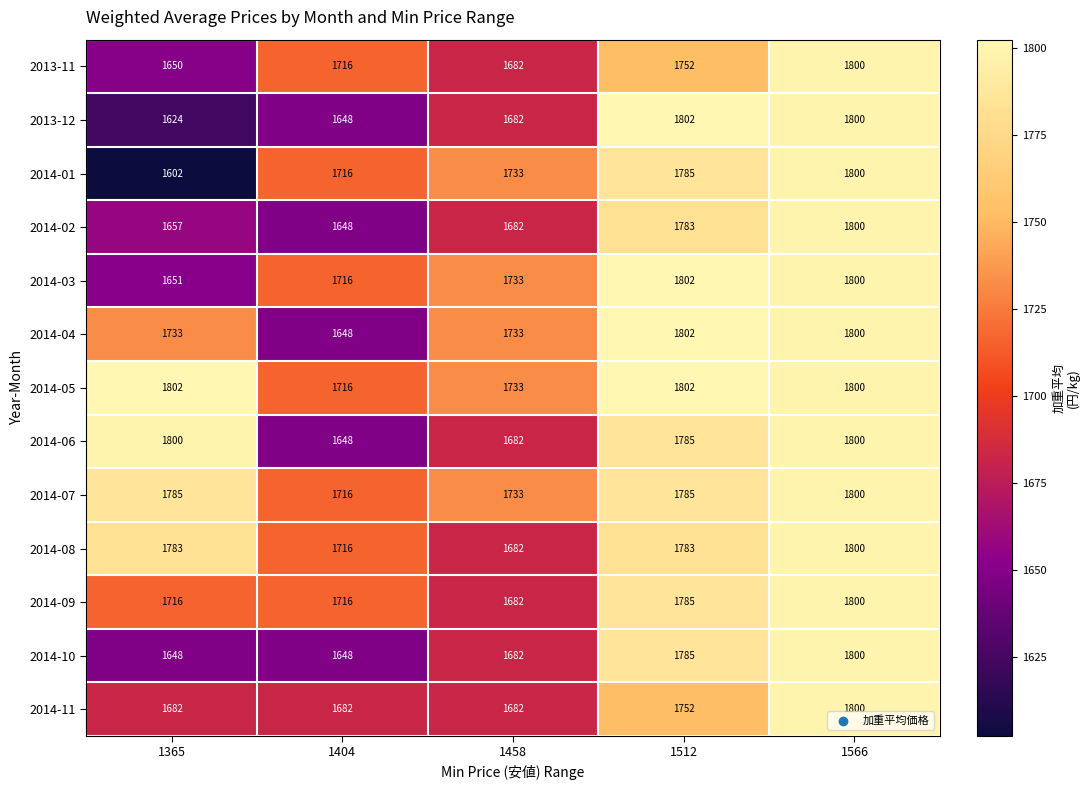

Where is 2014-01 nearest to the value 1701?

1404